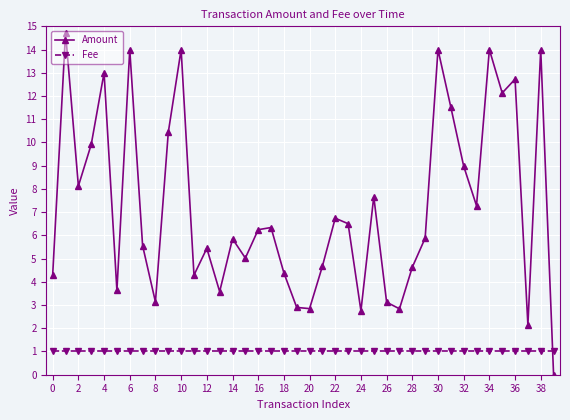

What is the difference between the second highest and minimum values in the Amount series?

14.0